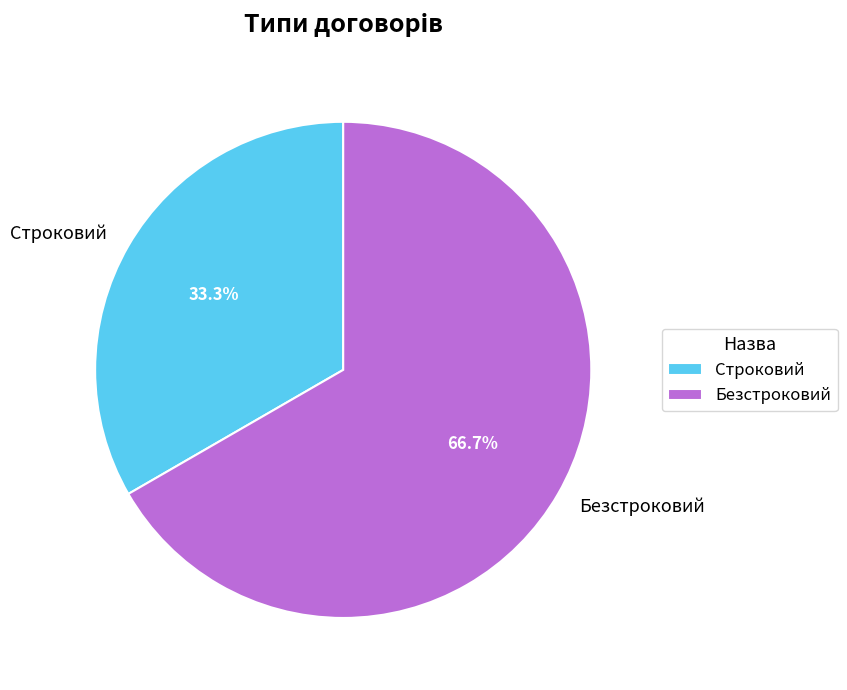

To the nearest percent, what portion does Безстроковий represent?

67%